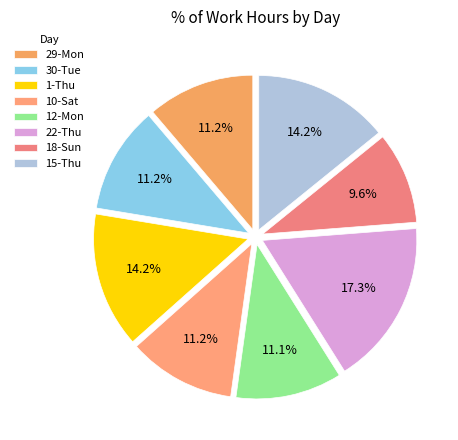

Does 15-Thu account for over 50% of the chart?

No